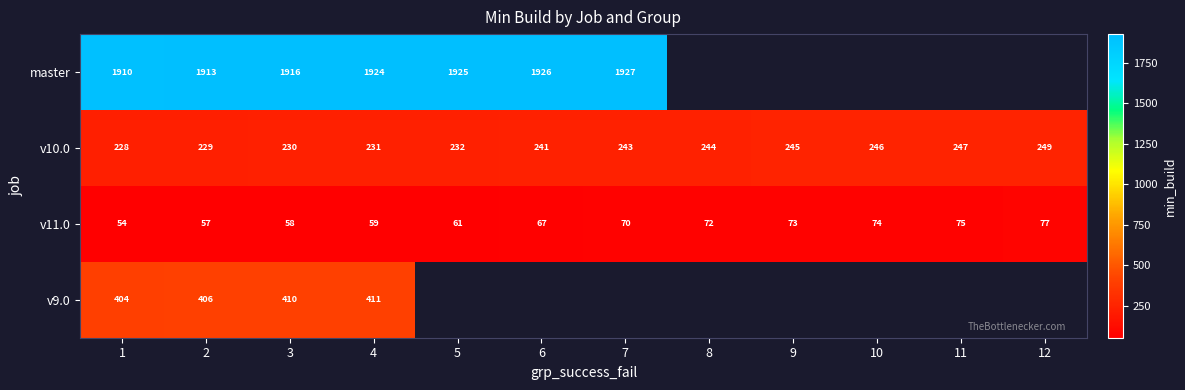

How many distinct data groups are displayed?

4